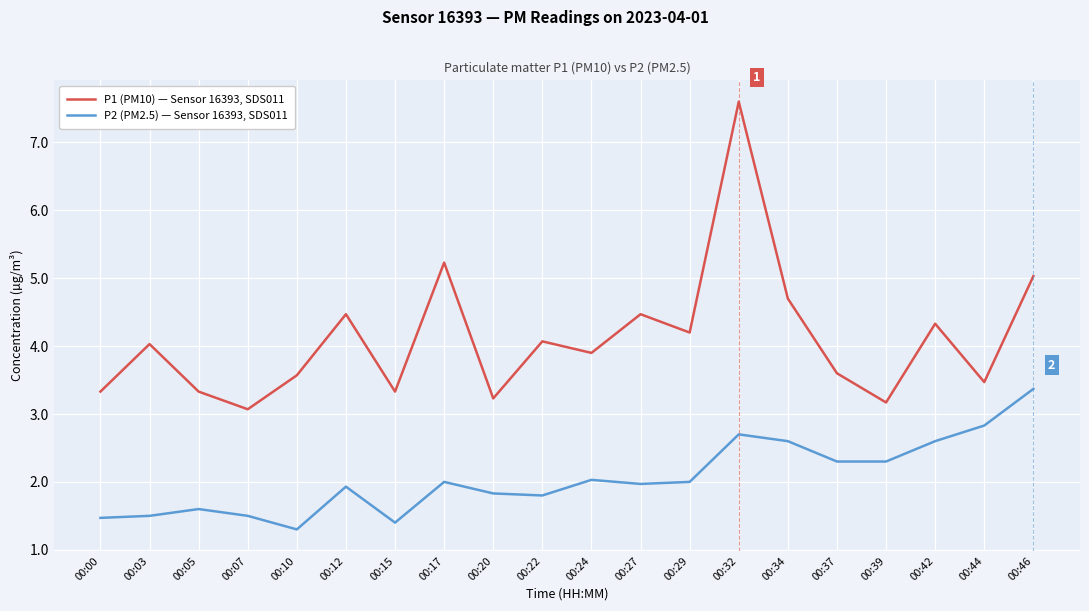

True or false: P2 (PM2.5) — Sensor 16393, SDS011 has more than 2 interior local peaks.

True